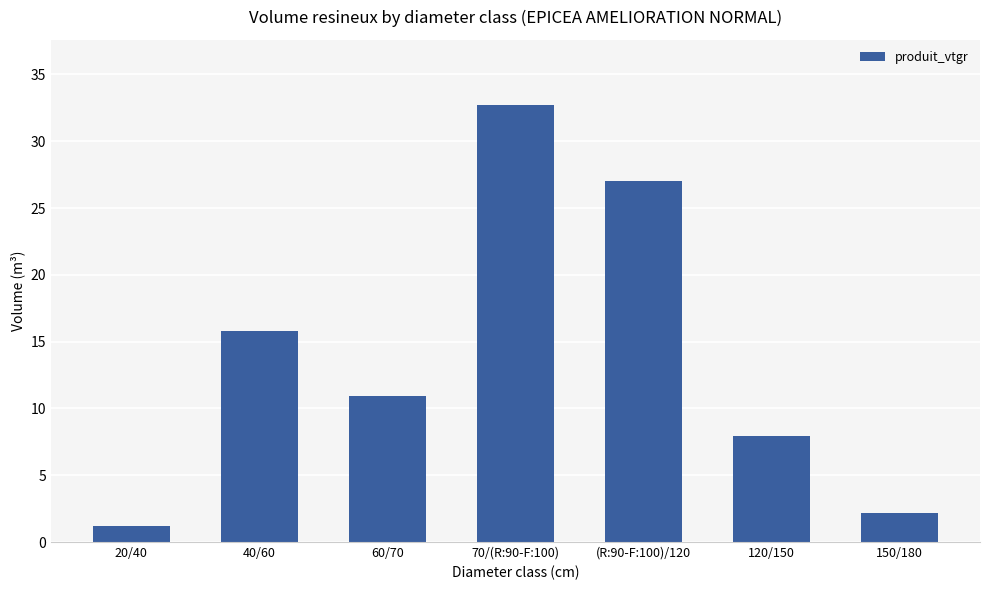

Reading left to right, what are all the values shown in this chart?

1.2	15.8	10.9	32.7	27.0	8.0	2.2